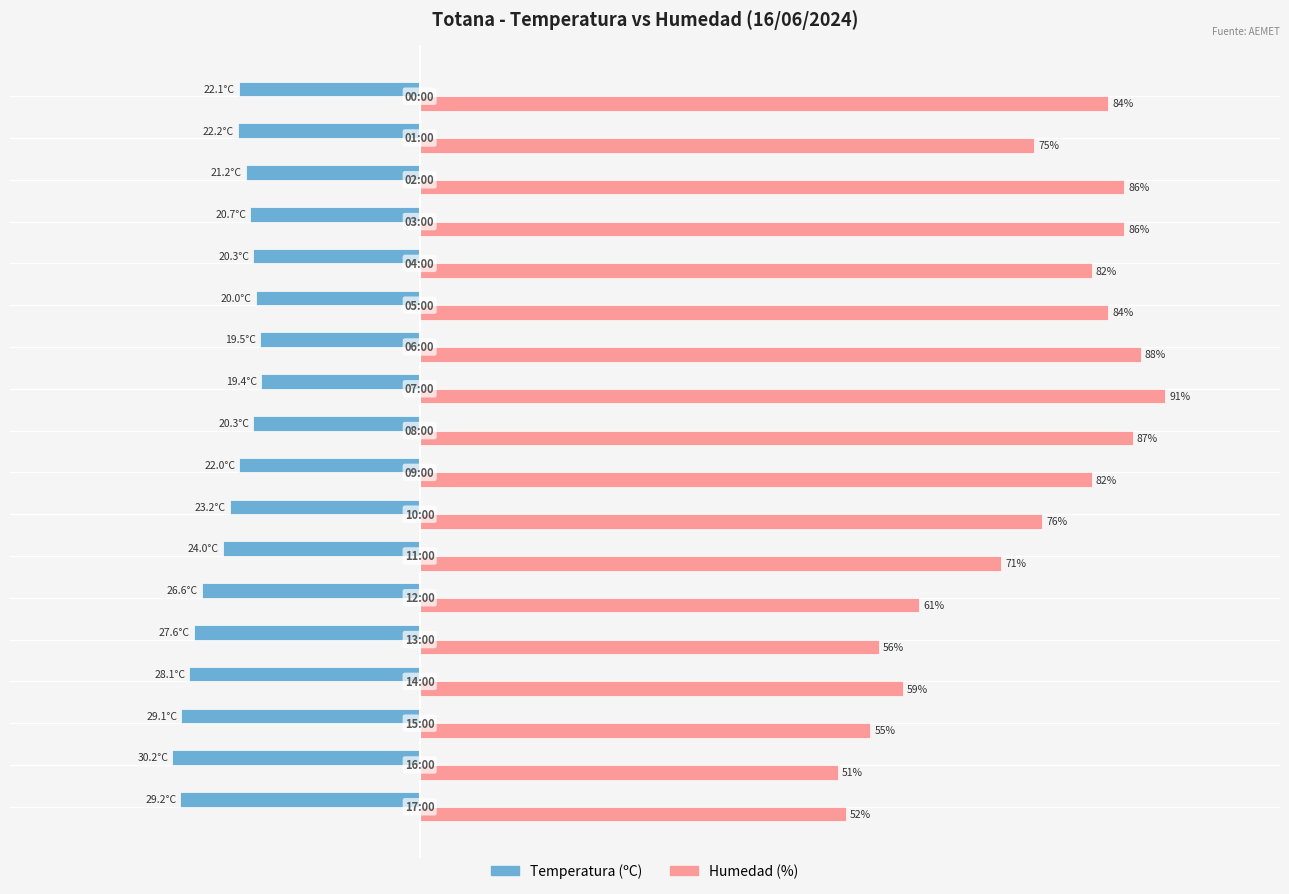

Which series has the widest spread of values?

Humedad (%)